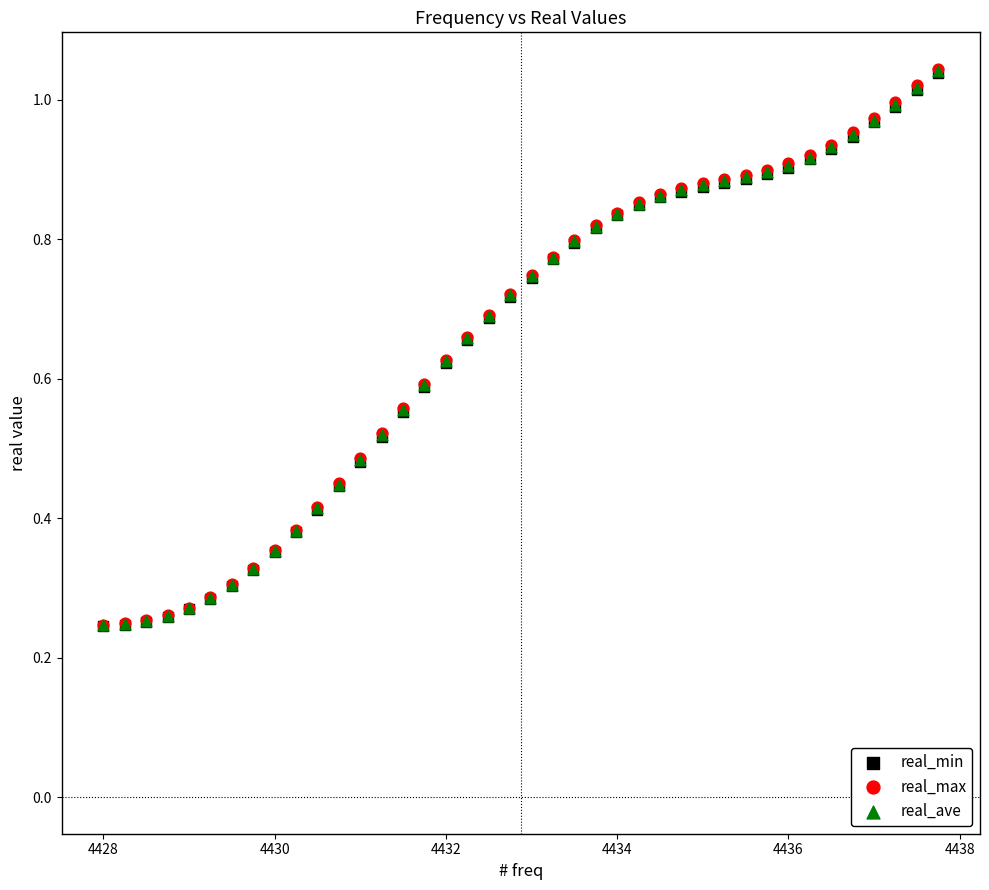

What are all the series names shown in the legend?

real_min, real_max, real_ave